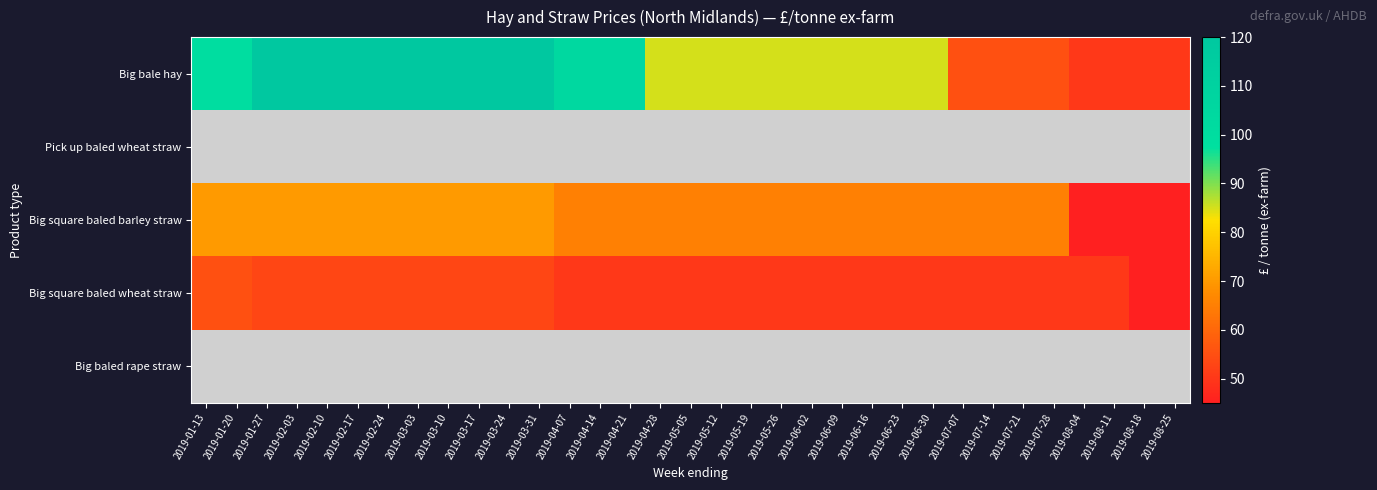

What is the difference between the Big square baled wheat straw values at 2019-05-26 and 2019-01-27?

3.0